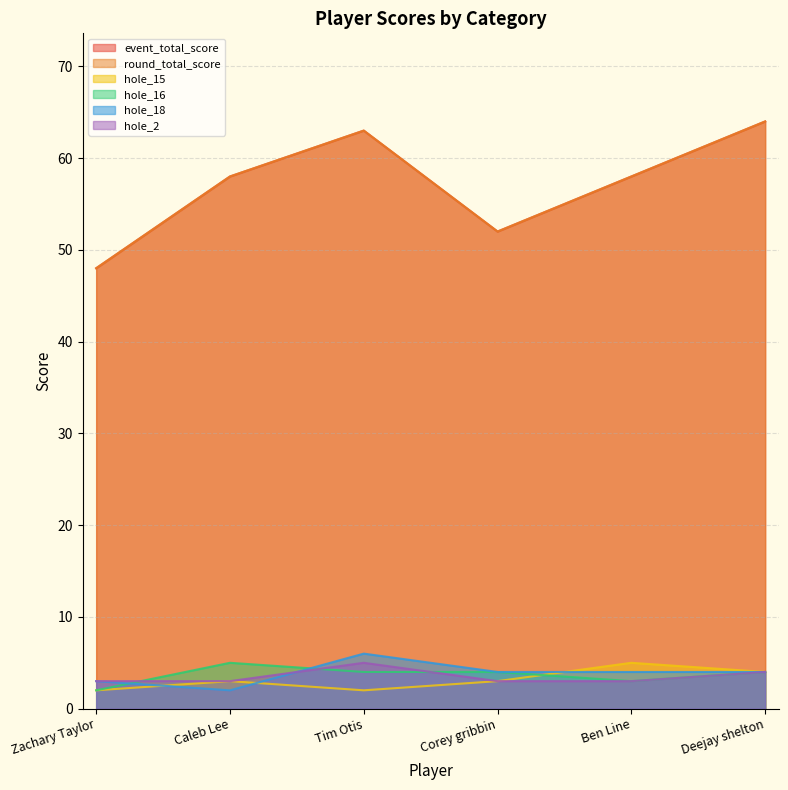

Rank the series by their maximum value, from highest to lowest.

event_total_score, round_total_score, hole_18, hole_15, hole_16, hole_2